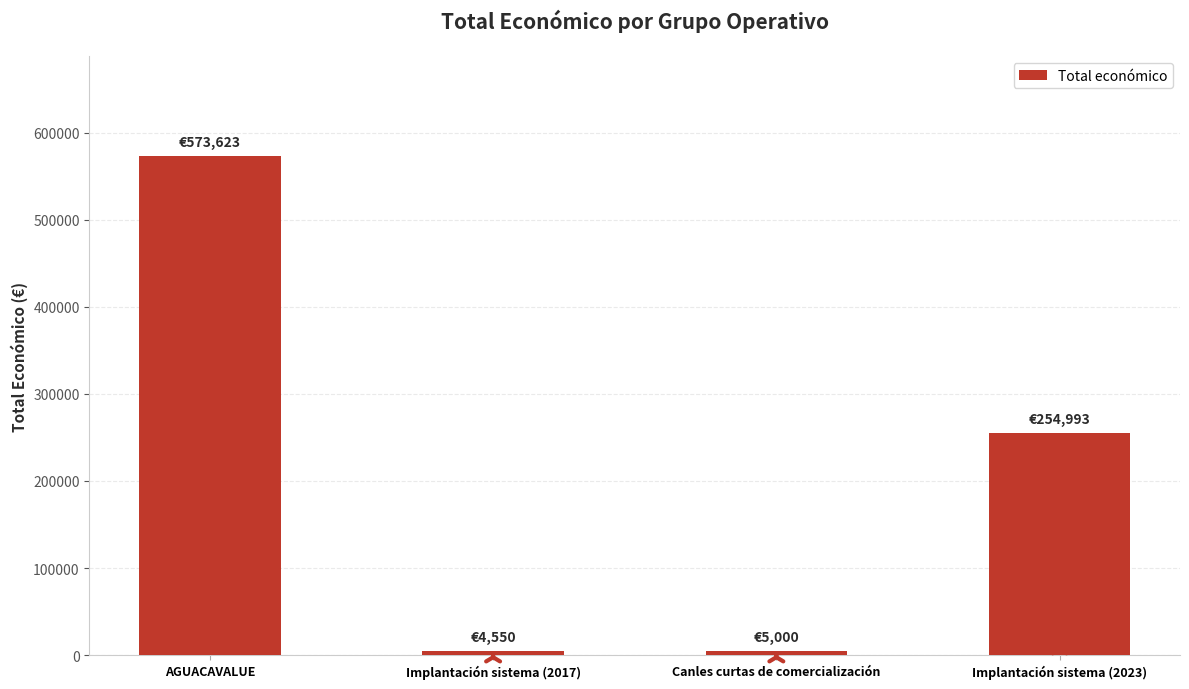

What is the maximum value shown in the chart?

573623